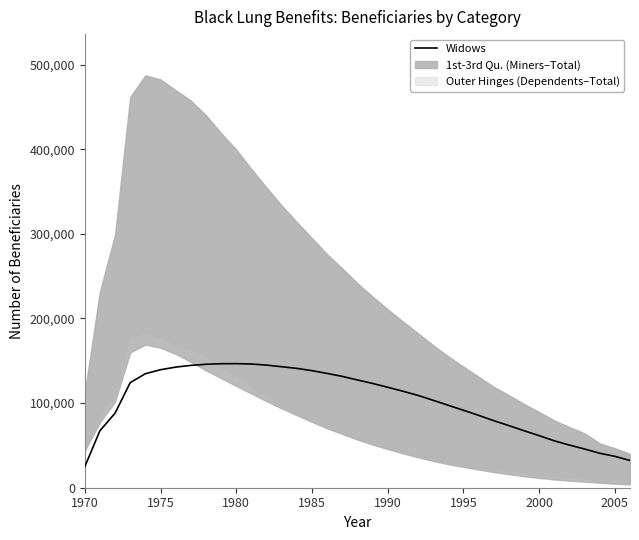

The value of Widows at 1995 is 91517. True or false?

True